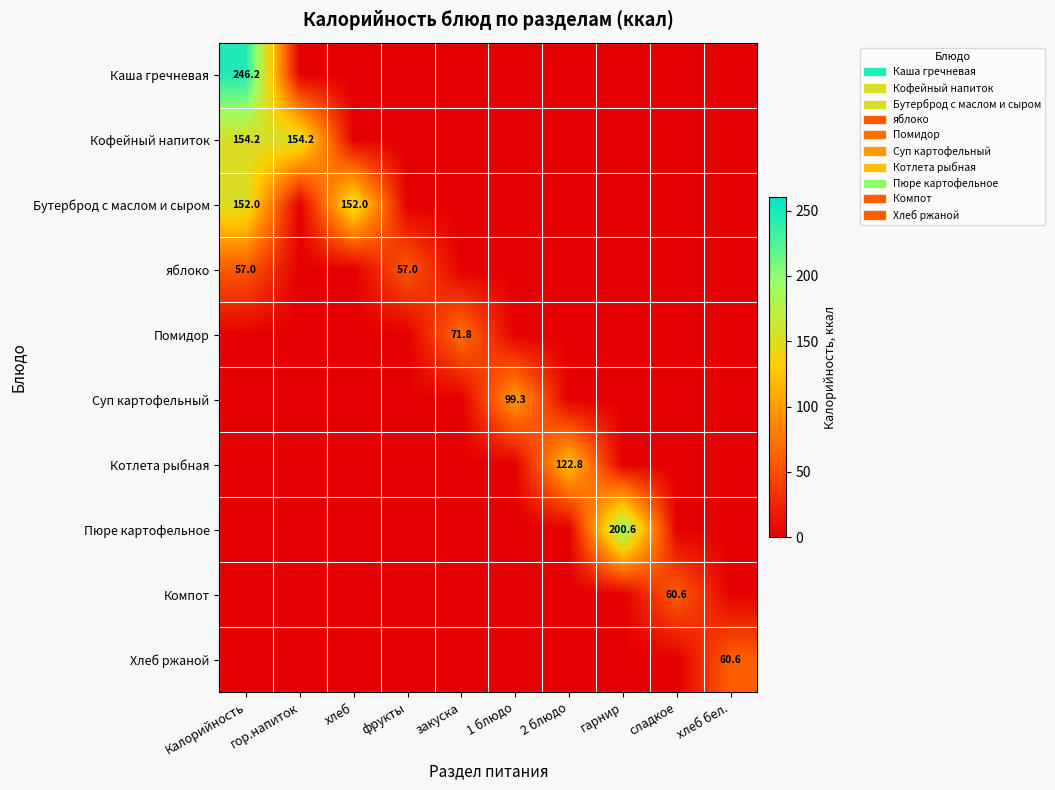

What is the difference between the highest and lowest values at хлеб?

152.0